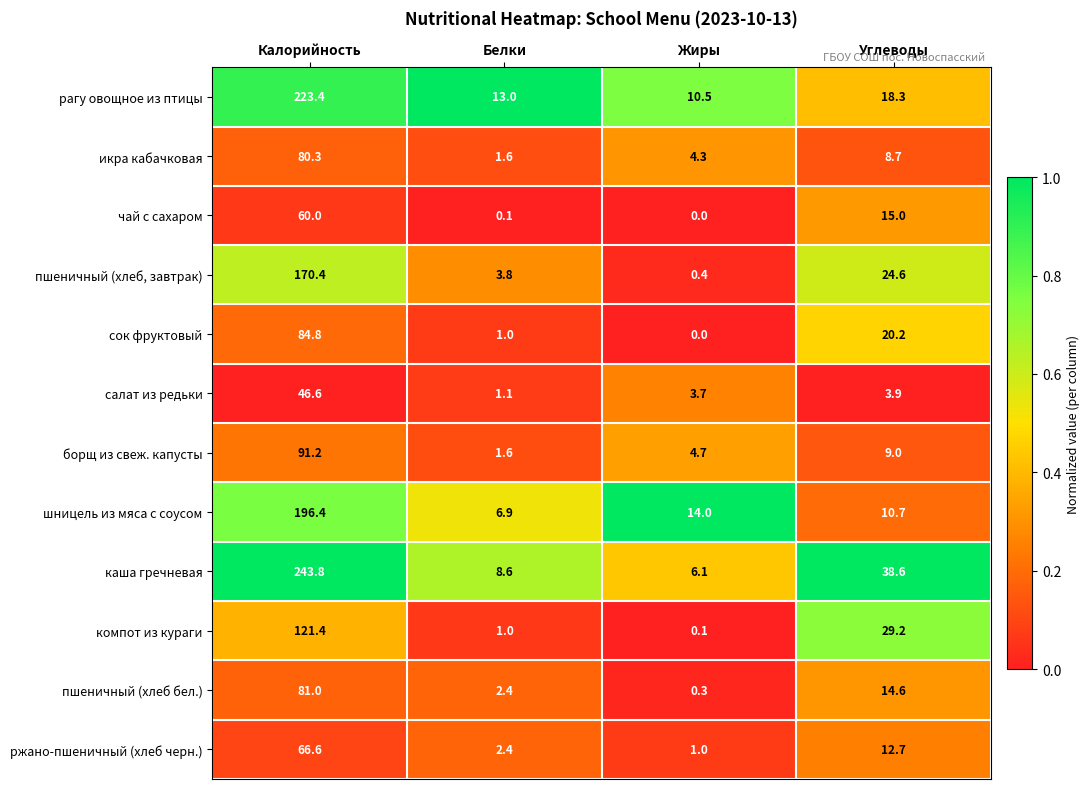

True or false: рагу овощное из птицы has a value of 16.5 at Жиры.

False